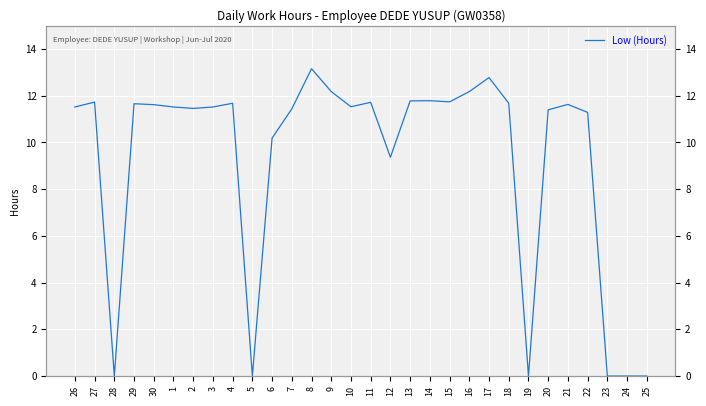

Count the number of data series in this chart.

1